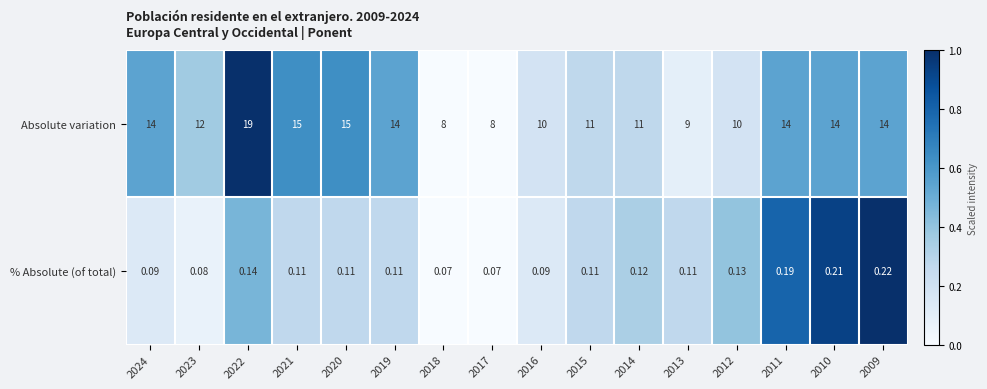

Rank the series by their average value, from lowest to highest.

% Absolute (of total), Absolute variation